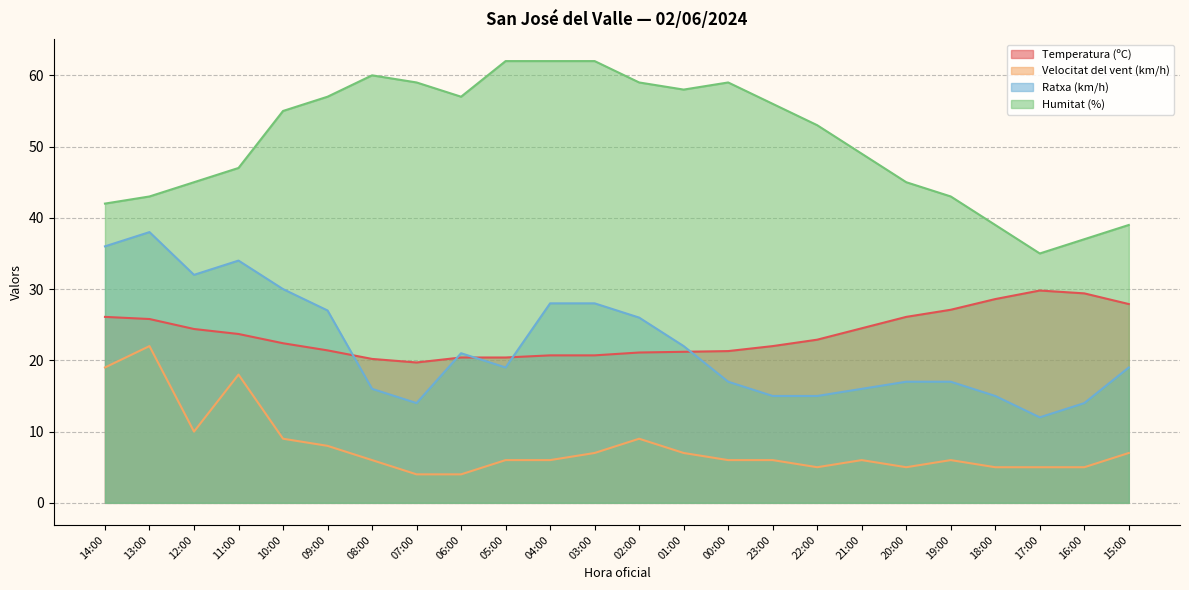

What is the highest value of the Velocitat del vent (km/h) series?

22.0